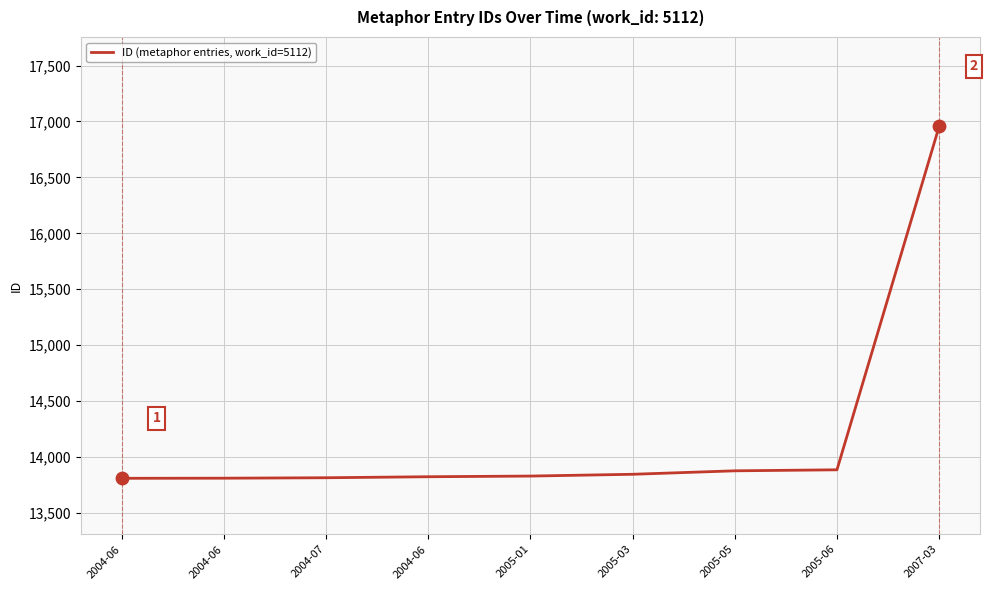

Between 2005-03 and 2004-06, which is larger?

2005-03